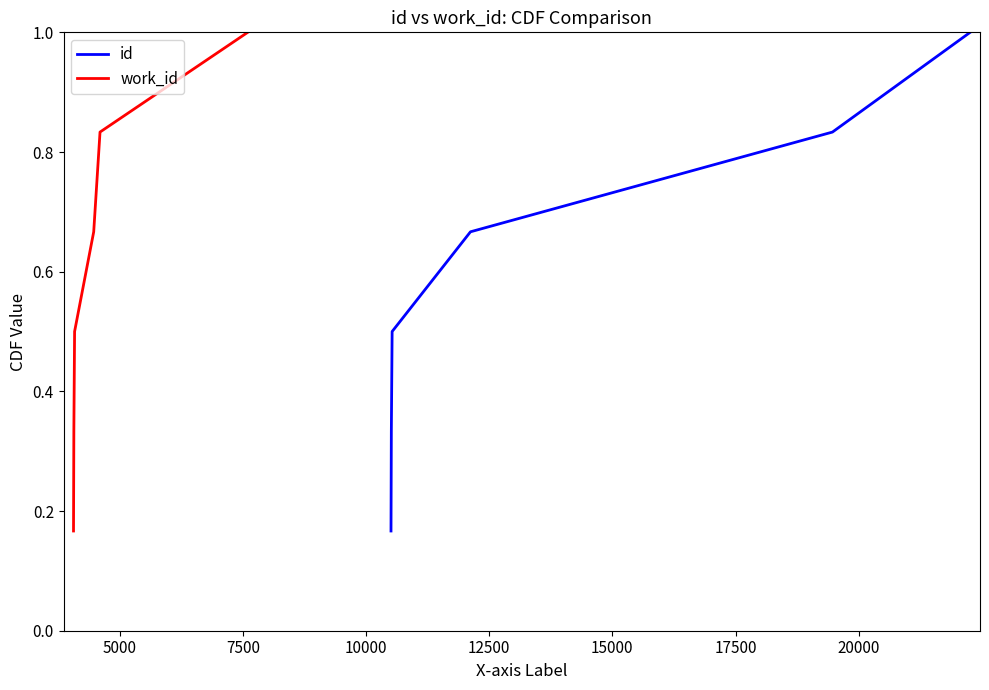

True or false: id and work_id intersect in this chart.

False